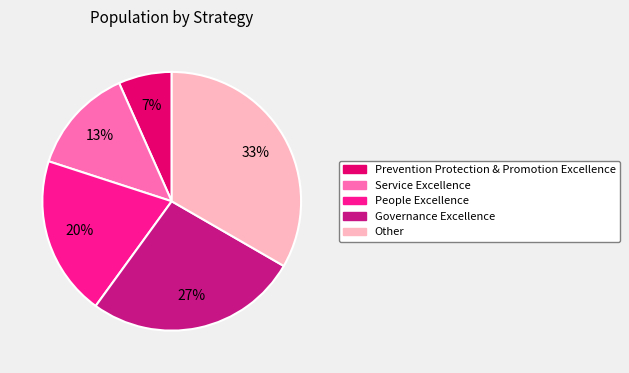

The Governance Excellence slice represents 17% of the pie. True or false?

False